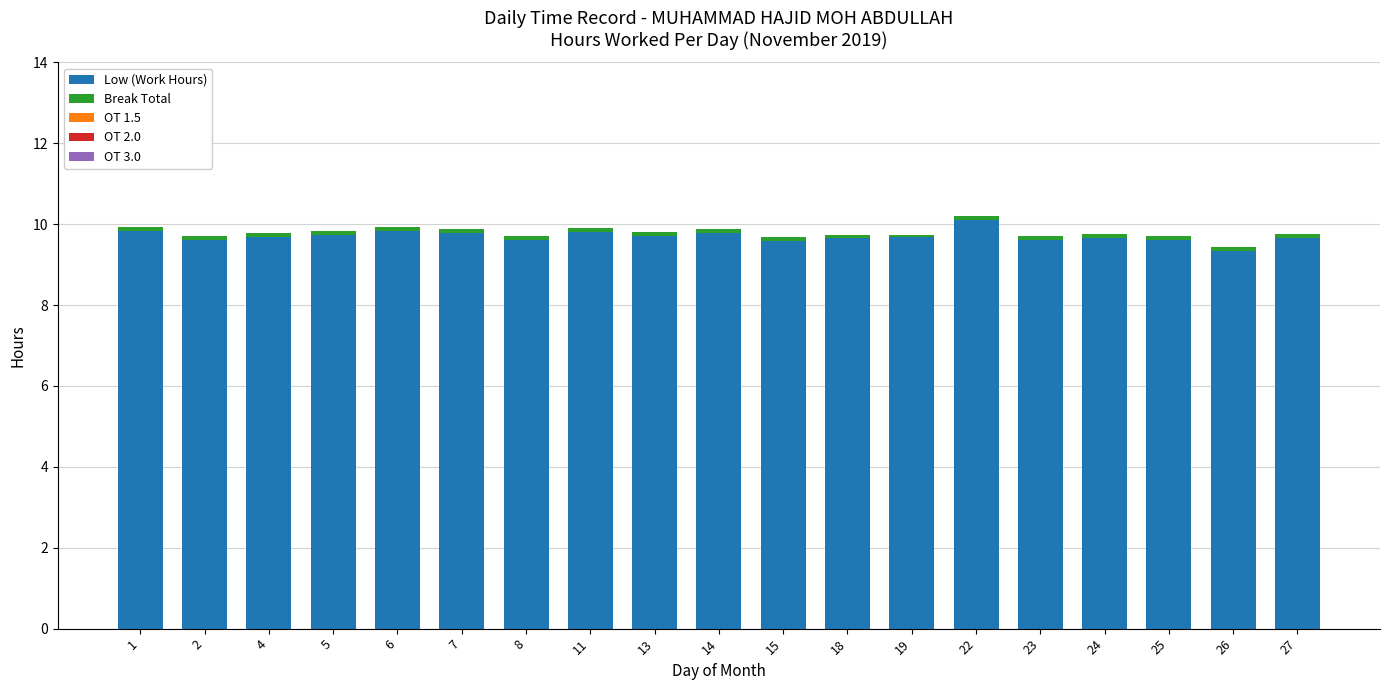

The Low (Work Hours) series shows 12.9 at 24. True or false?

False